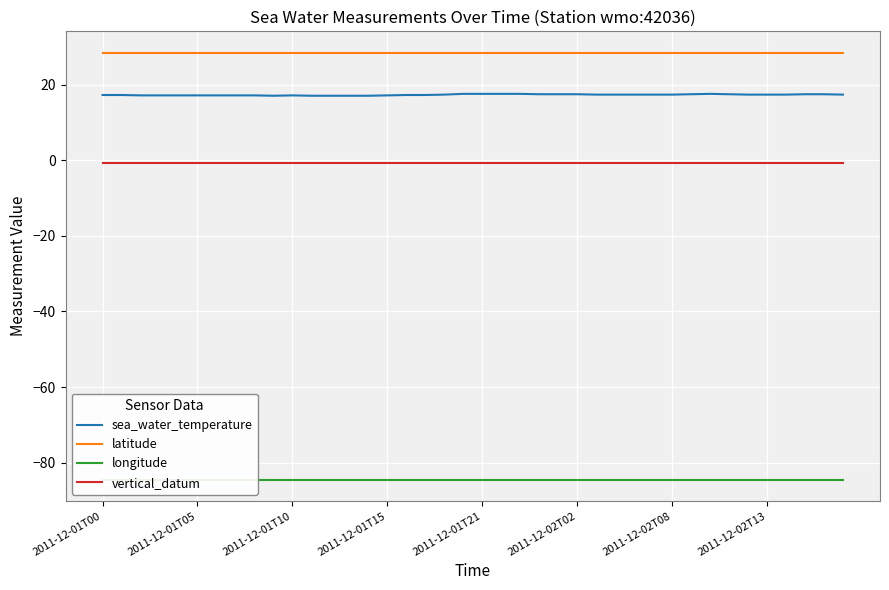

Is this an area chart (filled region under the line)?

No